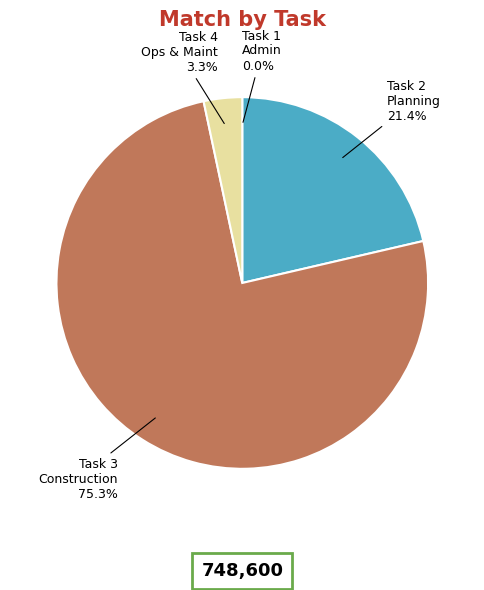

Which slice is the largest?

Task 3 Construction